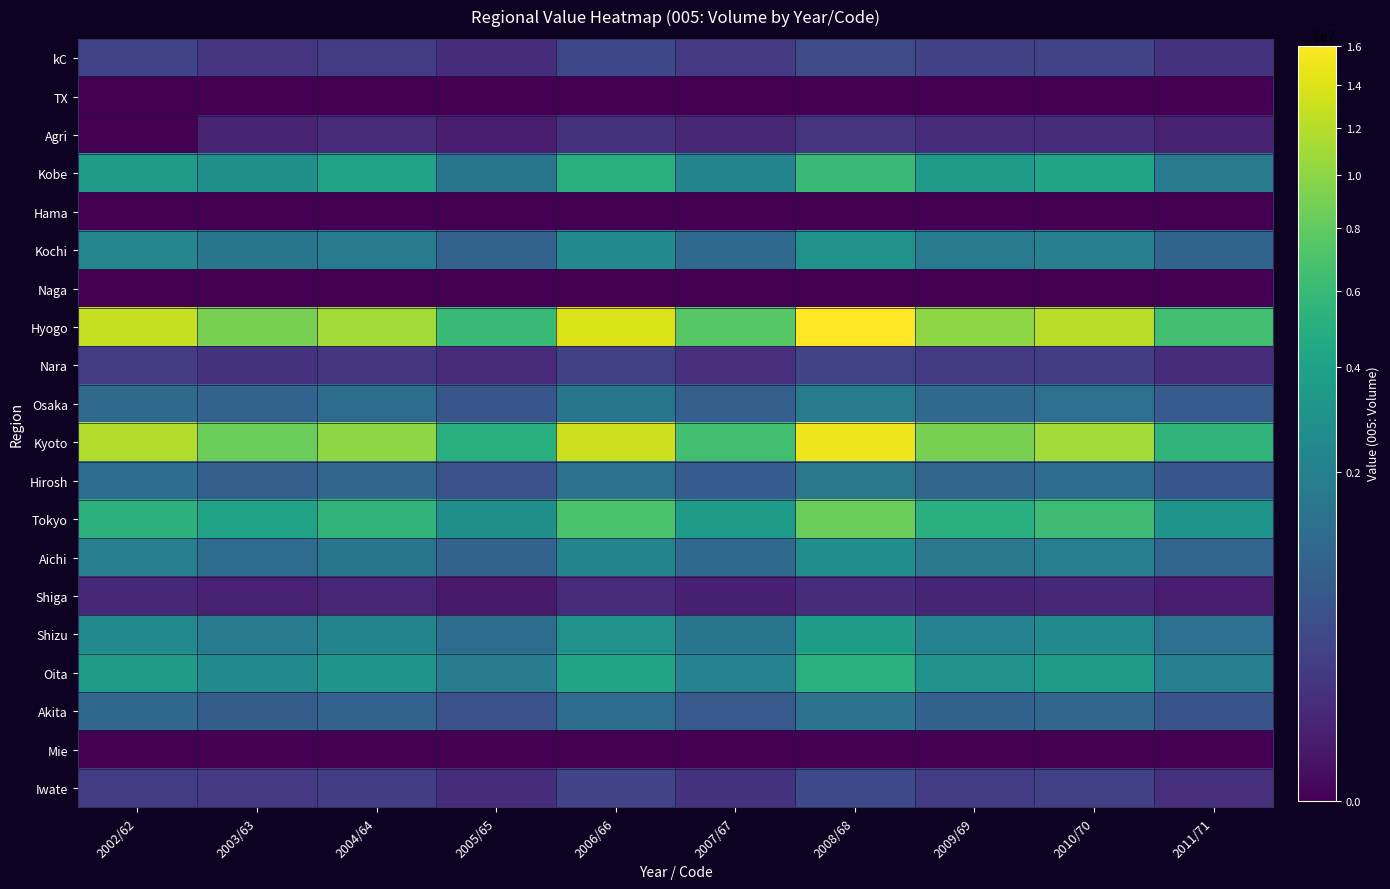

Rank the series at 2011/71 from highest to lowest value.

Hyogo, Kyoto, Tokyo, Oita, Kobe, Shizu, Aichi, Kochi, Osaka, Hirosh, Akita, kC, Iwate, Nara, Agri, Shiga, TX, Hama, Naga, Mie